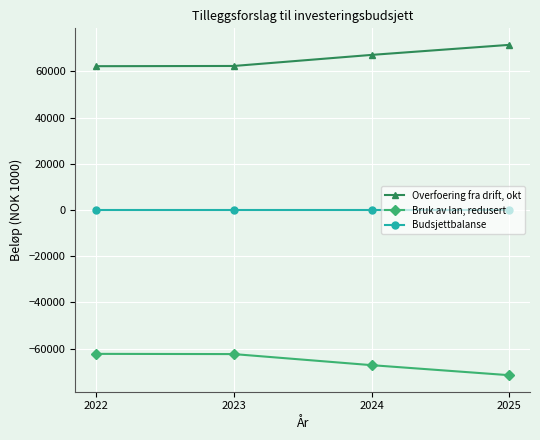

True or false: Budsjettbalanse and Overfoering fra drift, okt cross at least once.

False